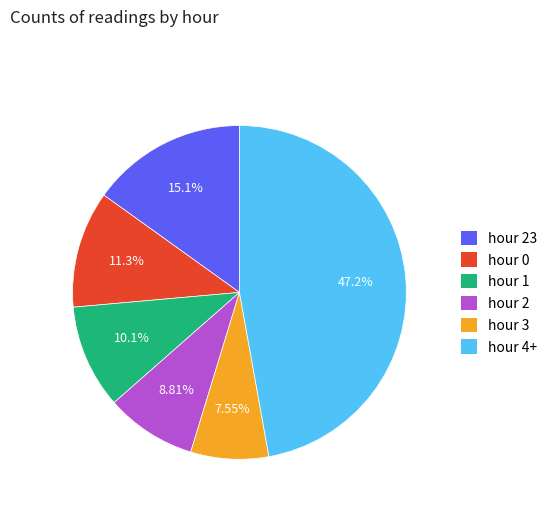

How many segments does this pie chart have?

6